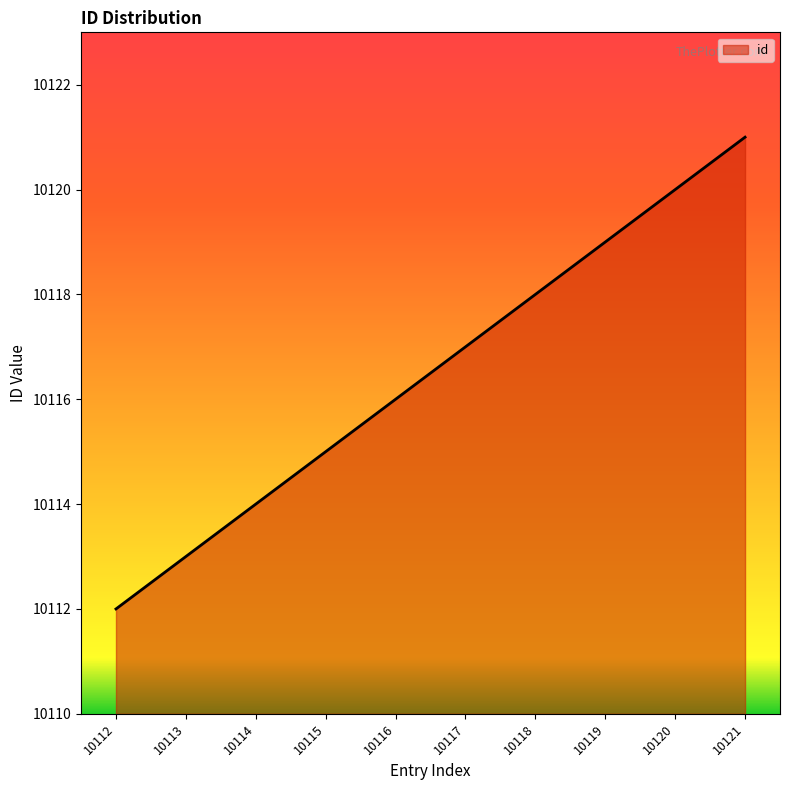

Is it true that the value at 10119 is 7073?

False